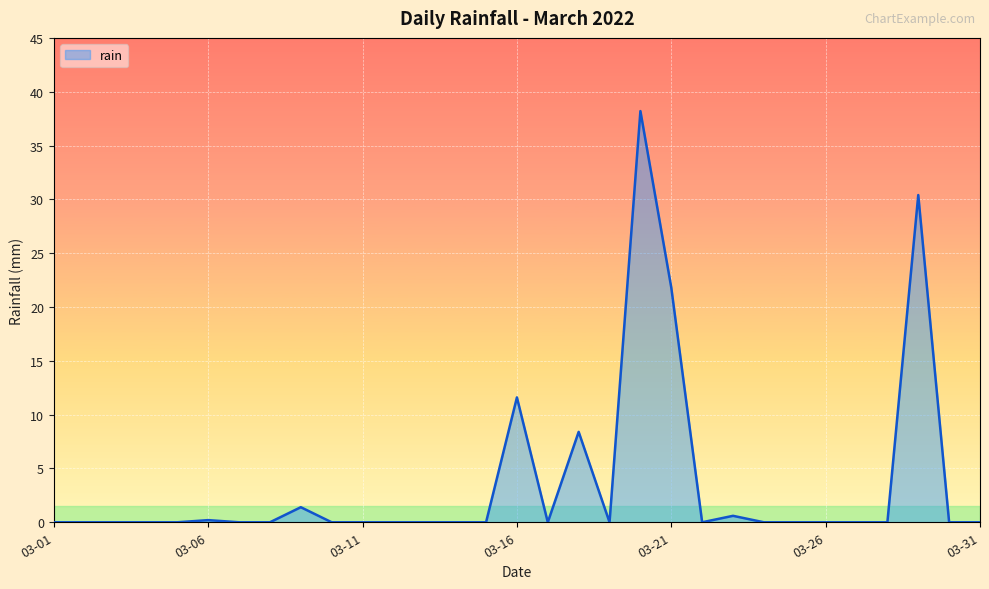

At which label is the value closest to 19?

03-21